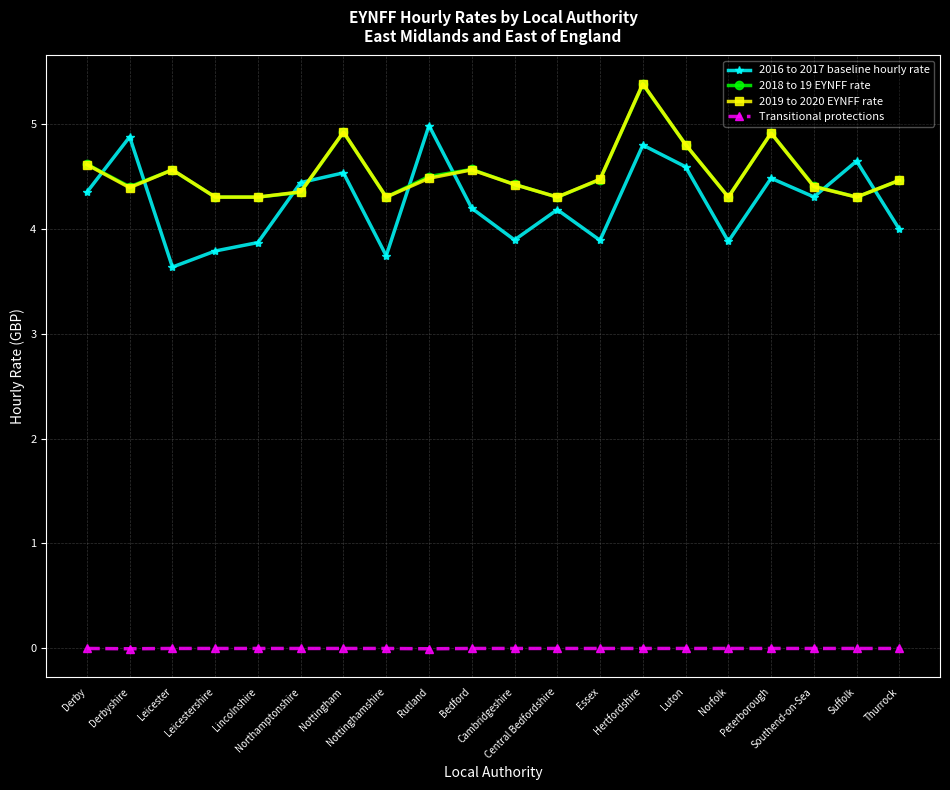

What is the sum of all 2016 to 2017 baseline hourly rate values?

85.0